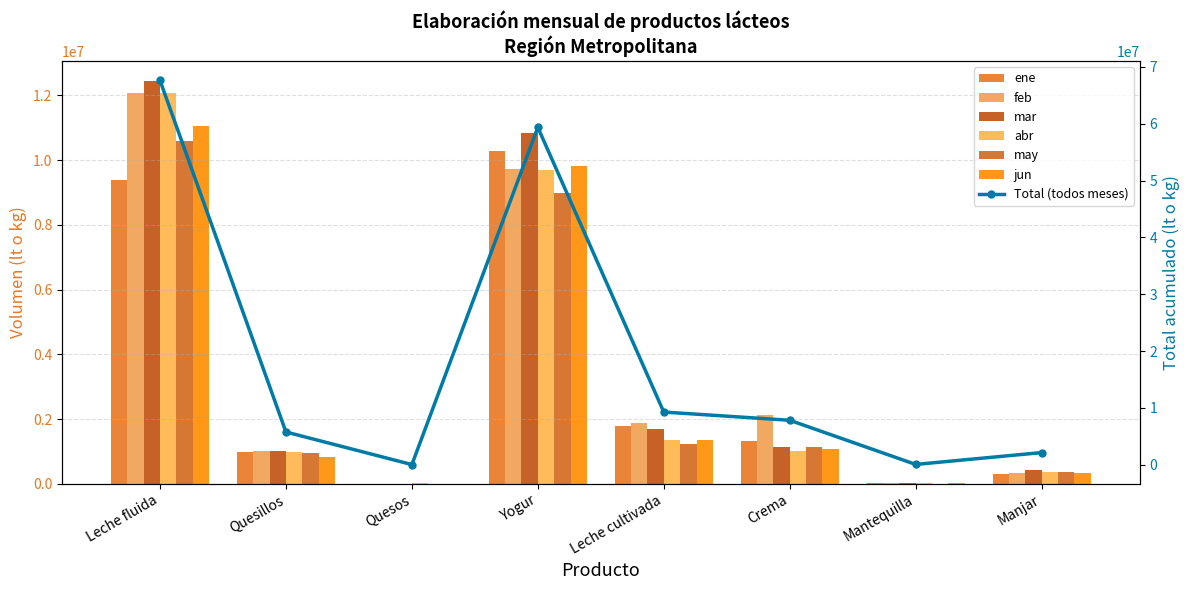

How many bars are there in total?

48